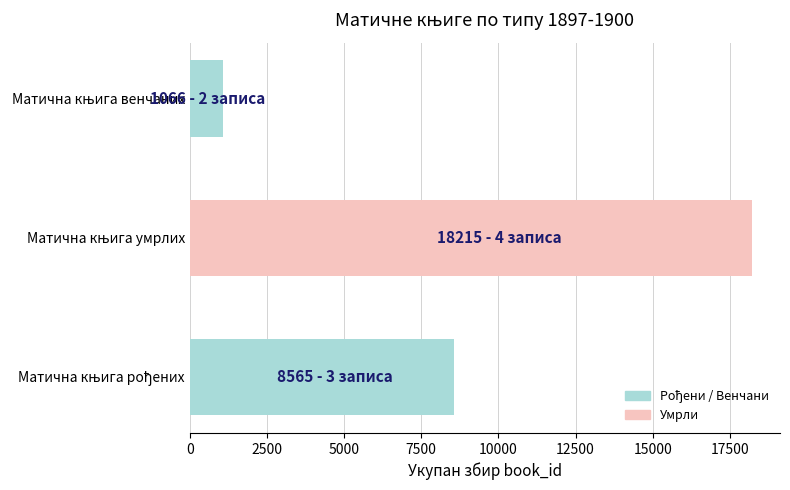

What is the sum of all values?

27846